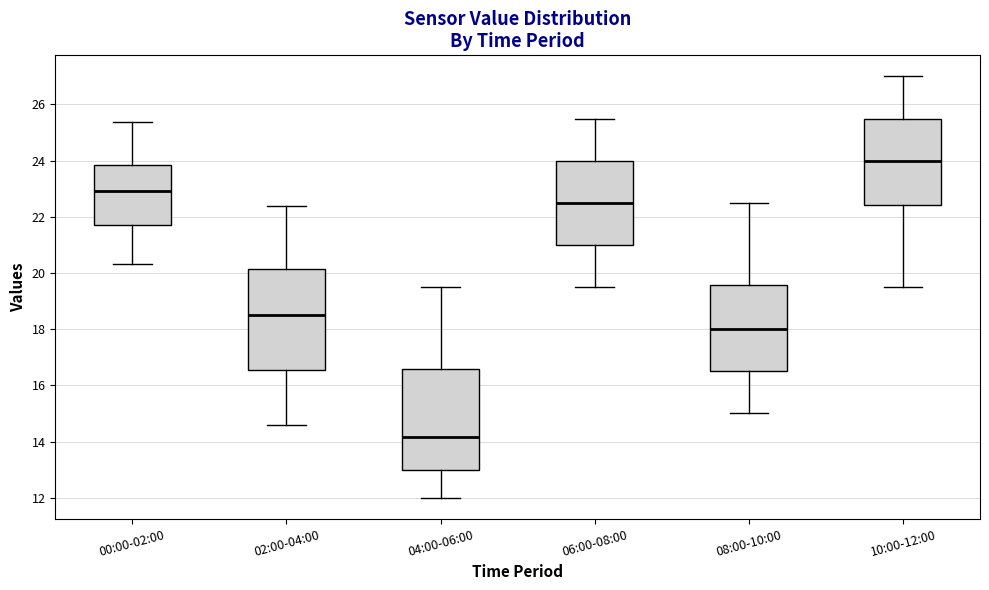

Reading left to right, read every box against the y-axis: the position of its median line, the range the box covers, and the ends of its whiskers. The values are not printed on the chart, so give them approximately, as read against the axis.

00:00-02:00: median 23.0, box 21.6 to 23.8, whiskers 20.4 to 25.4
02:00-04:00: median 18.6, box 16.6 to 20.2, whiskers 14.6 to 22.4
04:00-06:00: median 14.2, box 13.0 to 16.6, whiskers 12.0 to 19.6
06:00-08:00: median 22.6, box 21.0 to 24.0, whiskers 19.6 to 25.6
08:00-10:00: median 18.0, box 16.6 to 19.6, whiskers 15.0 to 22.6
10:00-12:00: median 24.0, box 22.4 to 25.6, whiskers 19.6 to 27.0